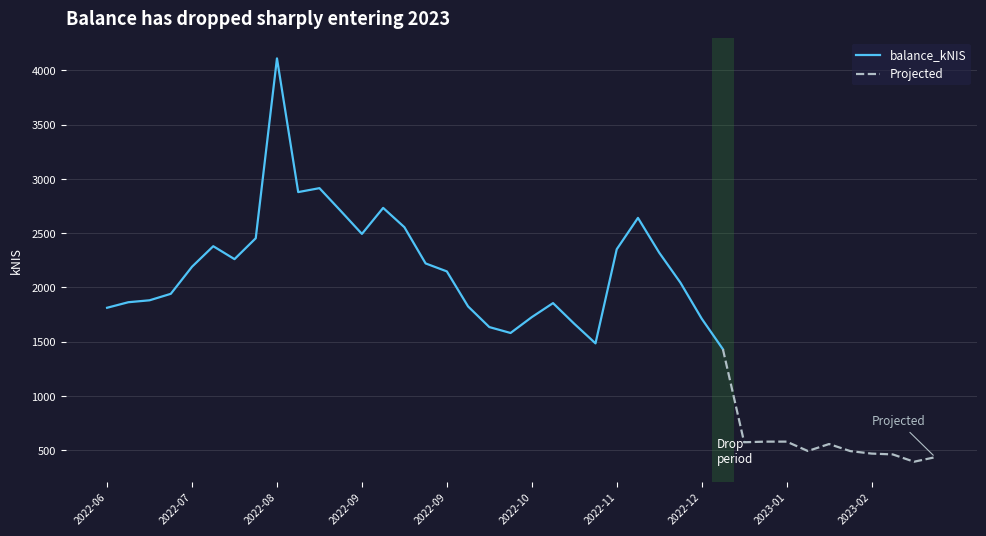

The value at 2022-10-06 is 1824.3. True or false?

True